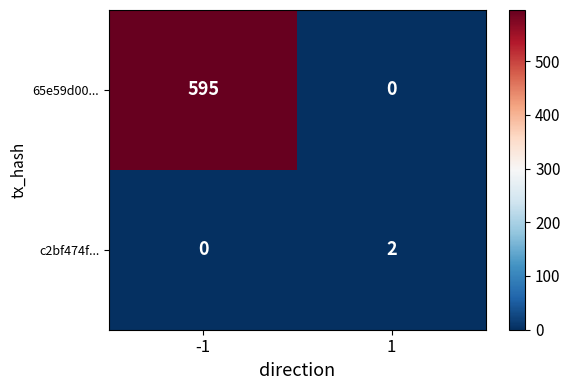

Rank the series at -1 from highest to lowest value.

65e59d00..., c2bf474f...